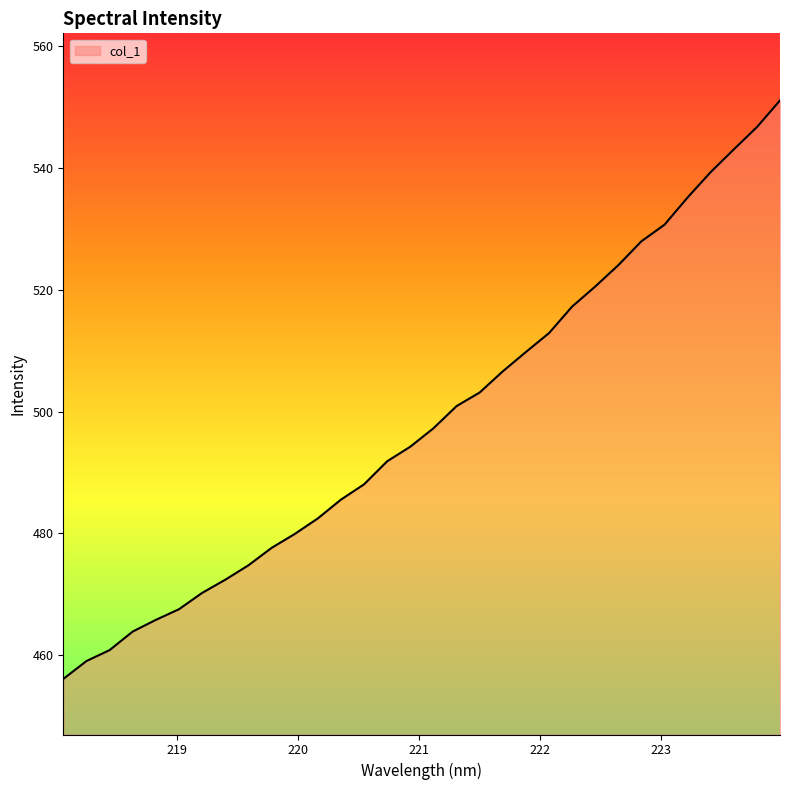

What is the minimum value shown in the chart?

456.1